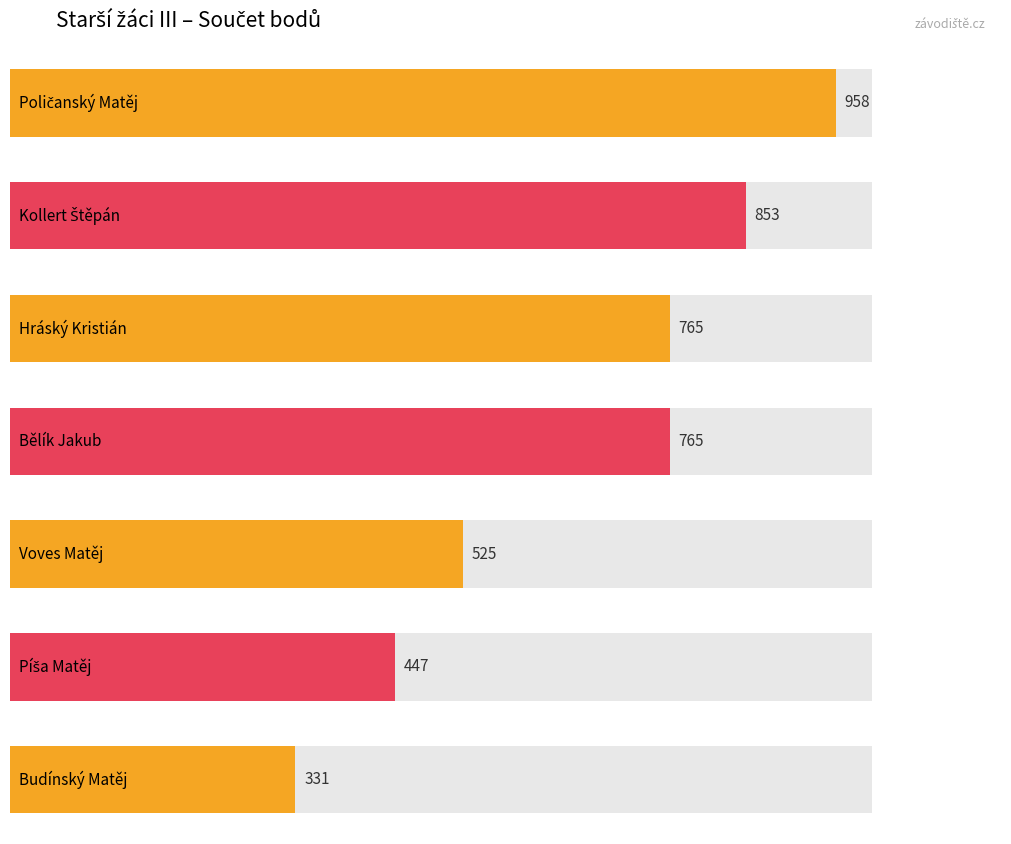

At which category is the sum across all series the highest?

Poličanský Matěj